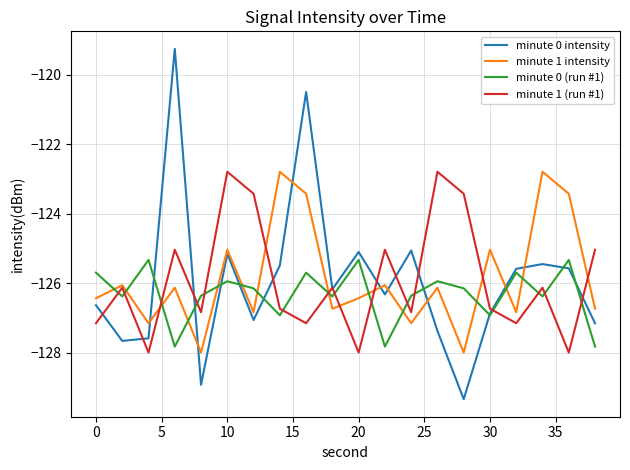

What is the smallest value displayed?

-129.3